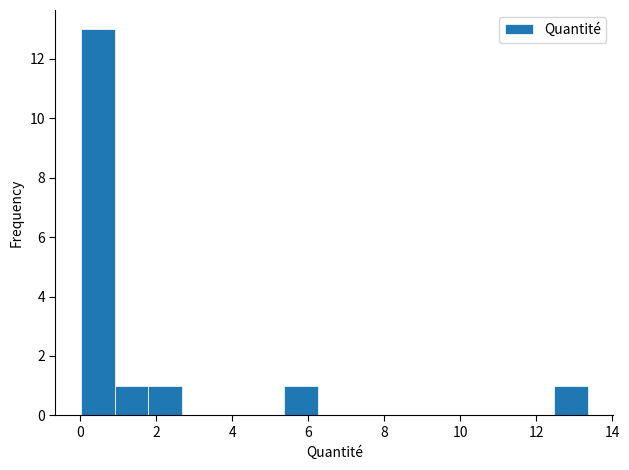

Which range on the x-axis has the tallest bar?

0.0 to 1.0